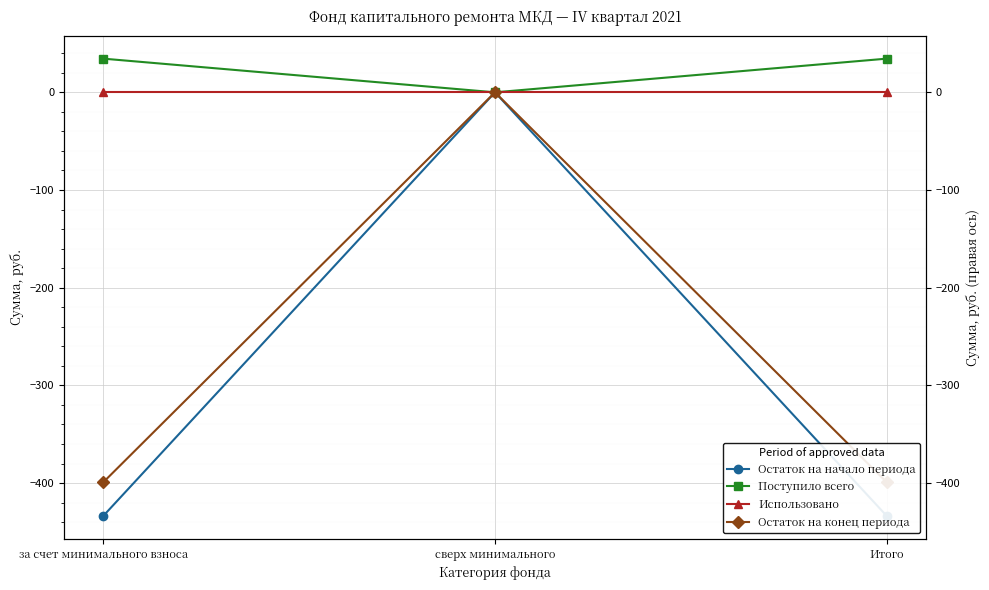

What is the difference between the maximum and minimum values in the Остаток на конец периода series?

399.1